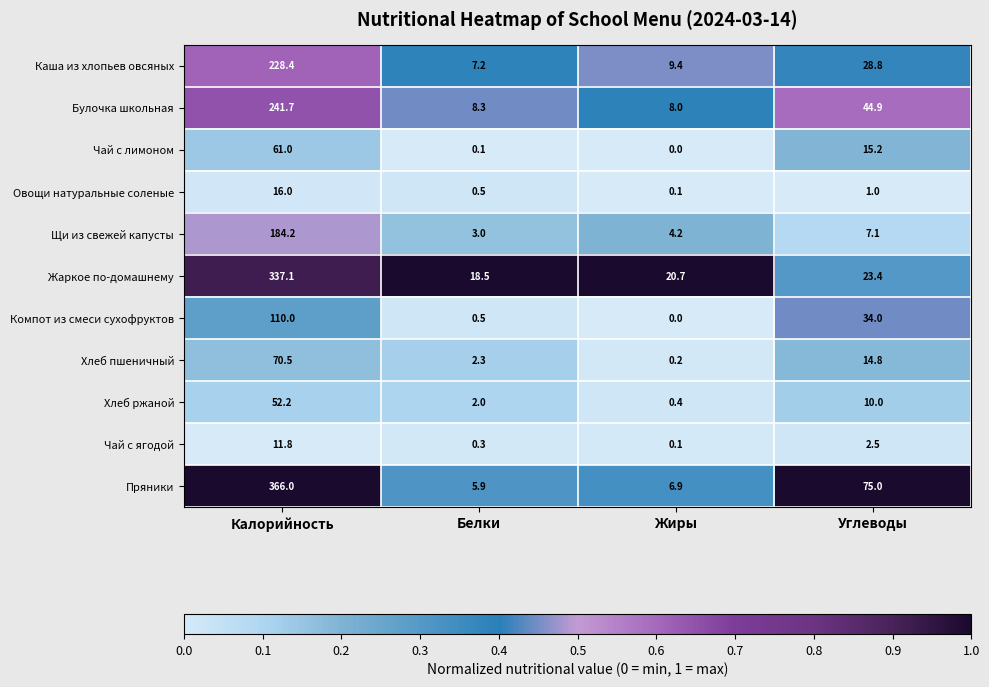

What is the greatest value displayed?

366.0